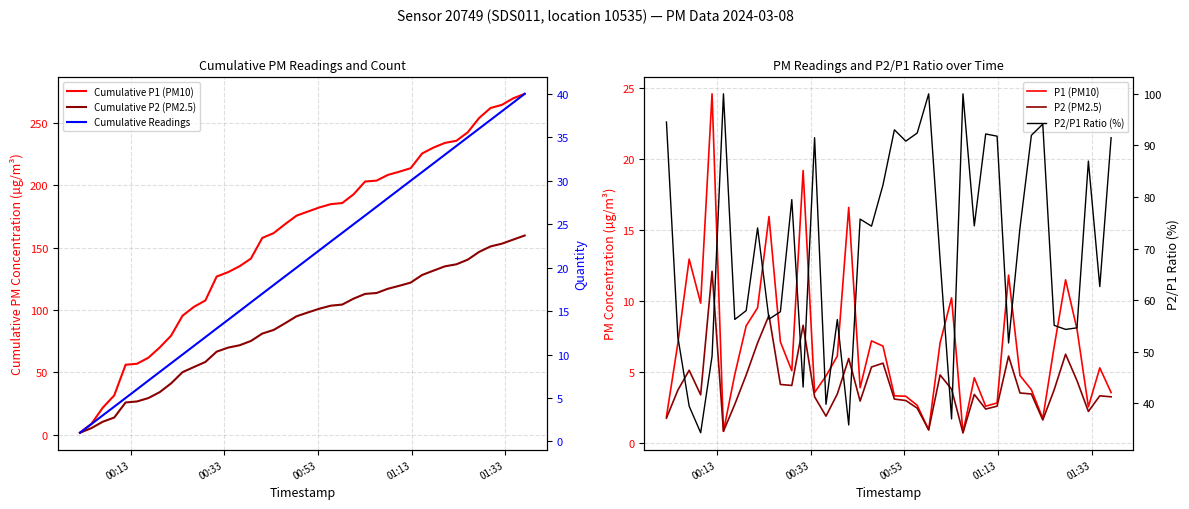

How many data points does each series have?

40